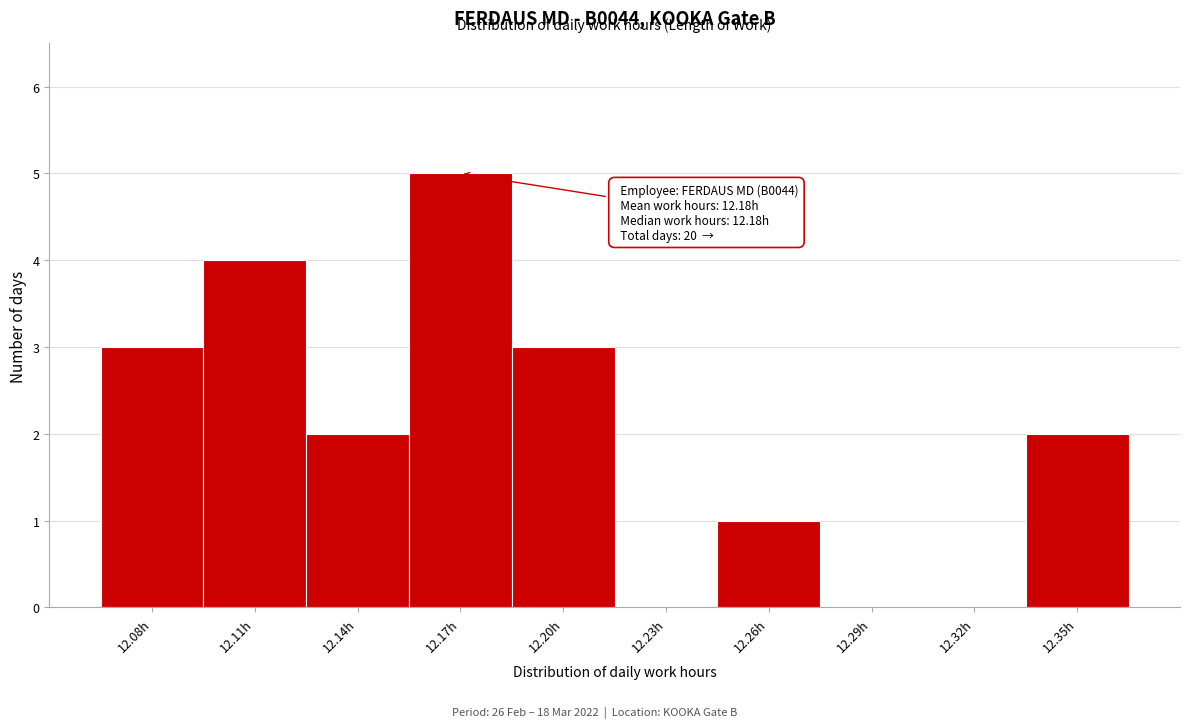

Reading right to left, list all the values displayed in this chart.

12.35h=2	12.32h=0	12.29h=0	12.26h=1	12.23h=0	12.20h=3	12.17h=5	12.14h=2	12.11h=4	12.08h=3